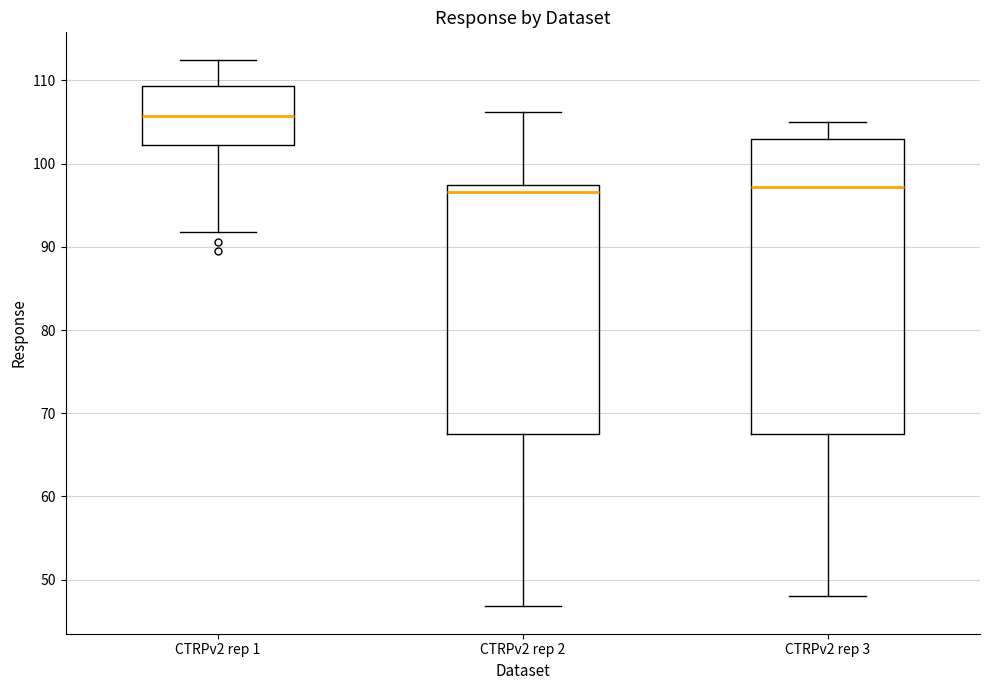

Reading left to right, transcribe this box plot: for each box, give where its median line is, the range the box spans, and where its two whiskers end, as read against the y-axis. The values are not printed on the chart, so give them approximately, as read against the axis.

CTRPv2 rep 1: median 106, box 102 to 109, whiskers 92 to 113
CTRPv2 rep 2: median 97 (just below the box's upper edge), box 67 to 97, whiskers 47 to 106
CTRPv2 rep 3: median 97, box 68 to 103, whiskers 48 to 105